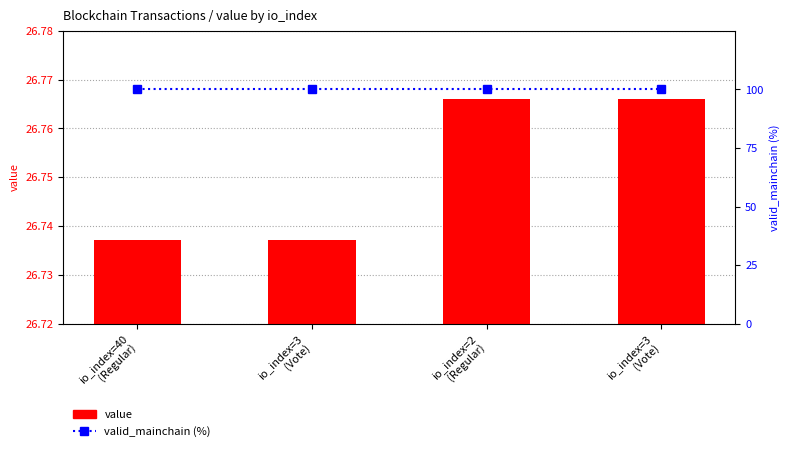

Reading left to right, list all the values displayed in this chart.

value: io_index=40
(Regular)=26.7	io_index=3
(Vote)=26.7	io_index=2
(Regular)=26.8	io_index=3
(Vote)=26.8
valid_mainchain (%): io_index=40
(Regular)=100.0	io_index=3
(Vote)=100.0	io_index=2
(Regular)=100.0	io_index=3
(Vote)=100.0